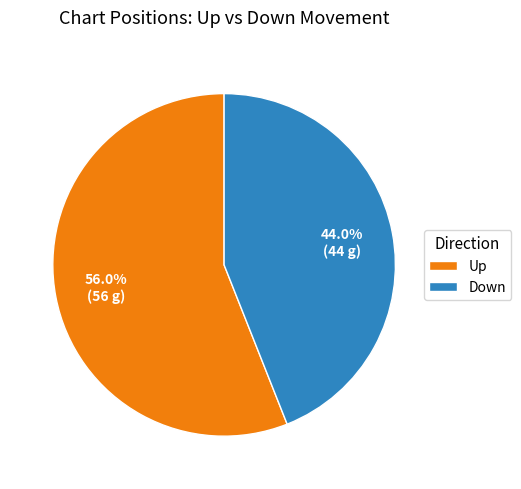

Count the number of slices in the pie.

2